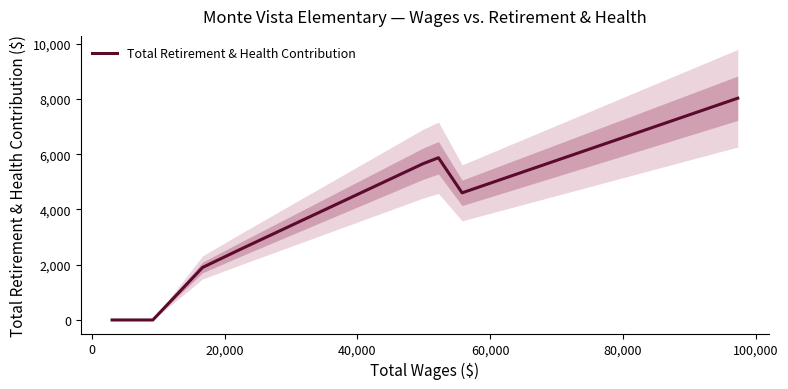

What is the highest value of the Total Retirement & Health Contribution series?

8024